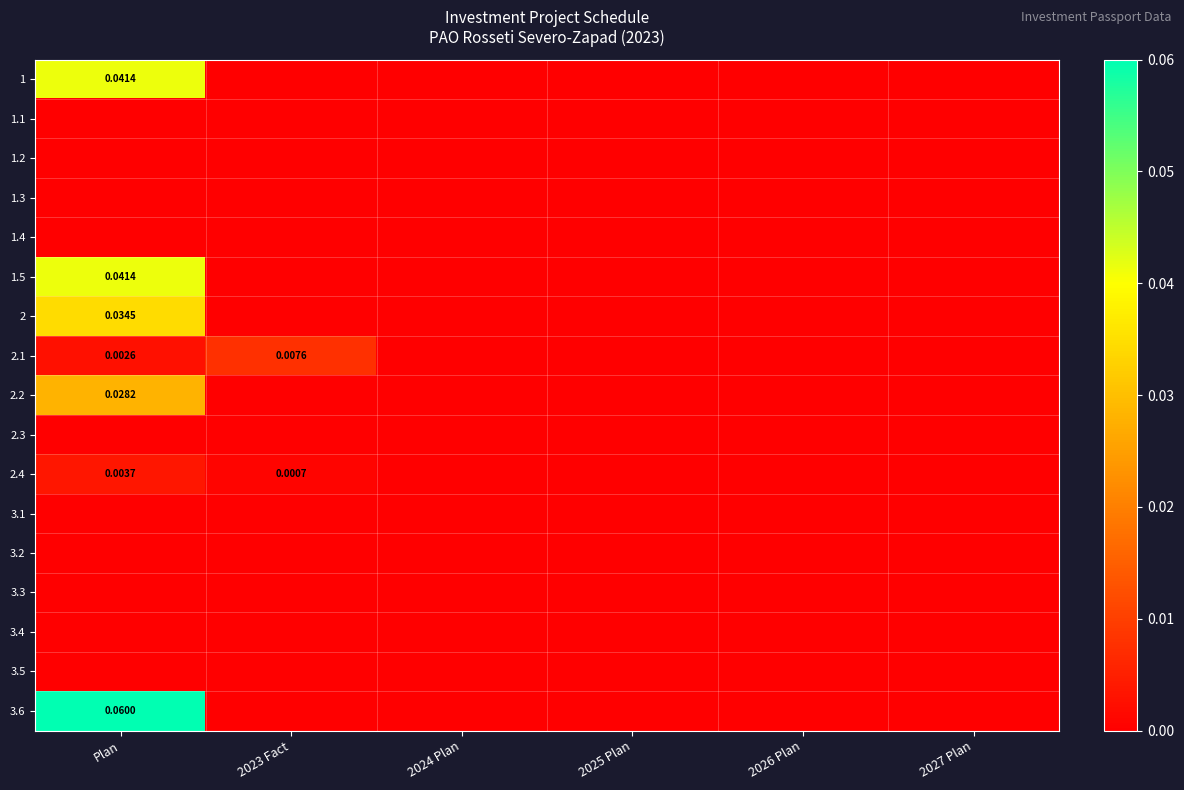

Between 2024 Plan and 2025 Plan, which series saw the biggest shift?

1